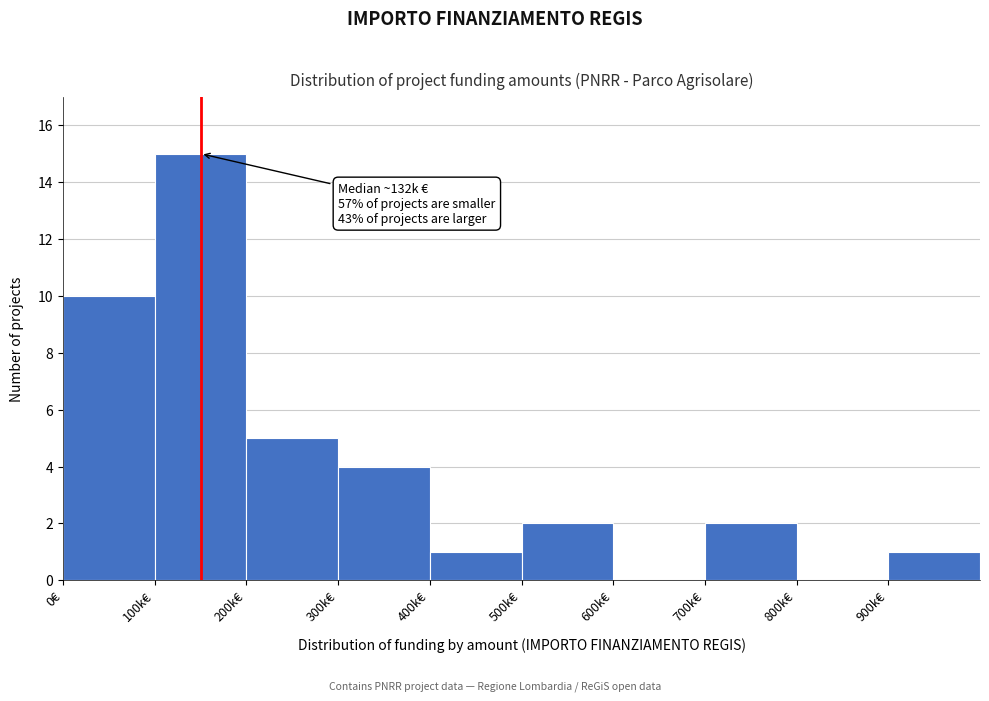

Reading left to right, transcribe all the data shown in this chart.

0€=10	100k€=15	200k€=5	300k€=4	400k€=1	500k€=2	600k€=0	700k€=2	800k€=0	900k€=1